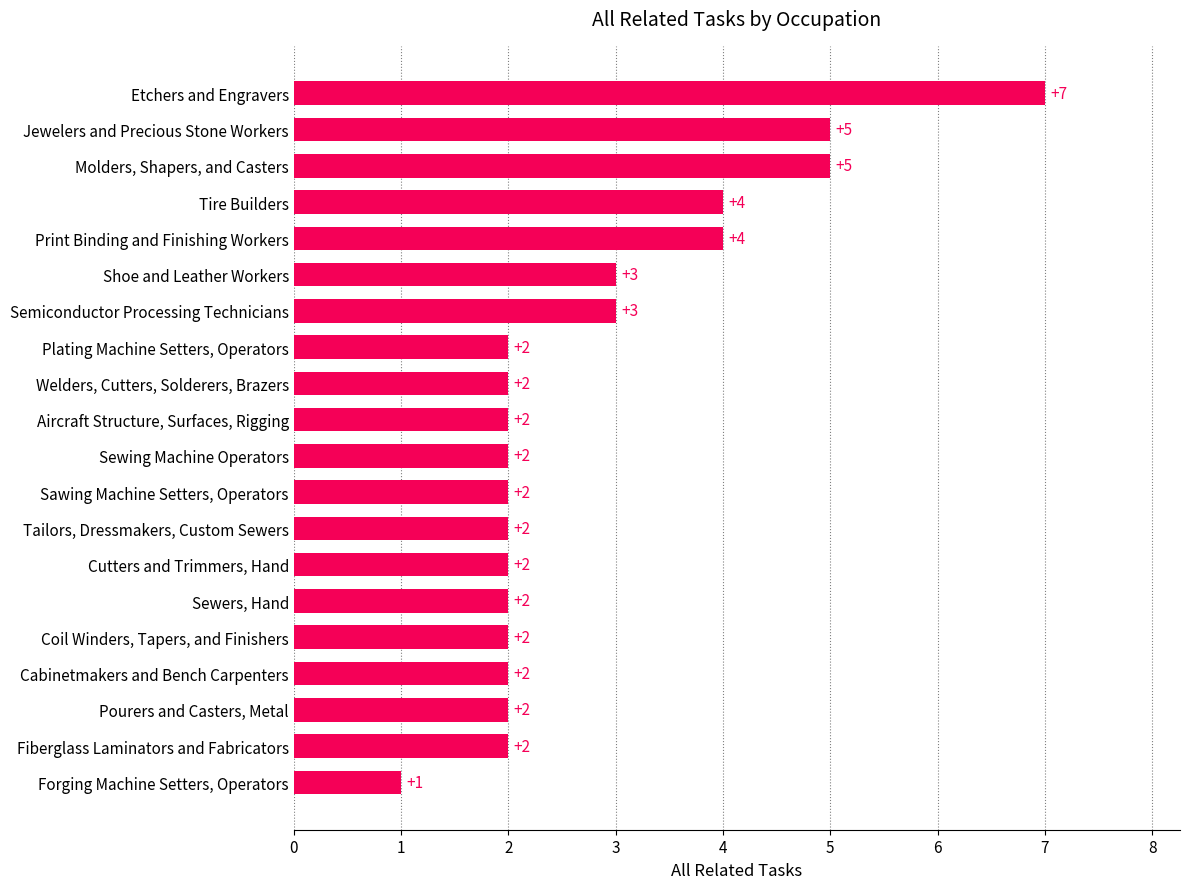

Reading top to bottom, transcribe all the data shown in this chart.

Etchers and Engravers=7	Jewelers and Precious Stone Workers=5	Molders, Shapers, and Casters=5	Tire Builders=4	Print Binding and Finishing Workers=4	Shoe and Leather Workers=3	Semiconductor Processing Technicians=3	Plating Machine Setters, Operators=2	Welders, Cutters, Solderers, Brazers=2	Aircraft Structure, Surfaces, Rigging=2	Sewing Machine Operators=2	Sawing Machine Setters, Operators=2	Tailors, Dressmakers, Custom Sewers=2	Cutters and Trimmers, Hand=2	Sewers, Hand=2	Coil Winders, Tapers, and Finishers=2	Cabinetmakers and Bench Carpenters=2	Pourers and Casters, Metal=2	Fiberglass Laminators and Fabricators=2	Forging Machine Setters, Operators=1